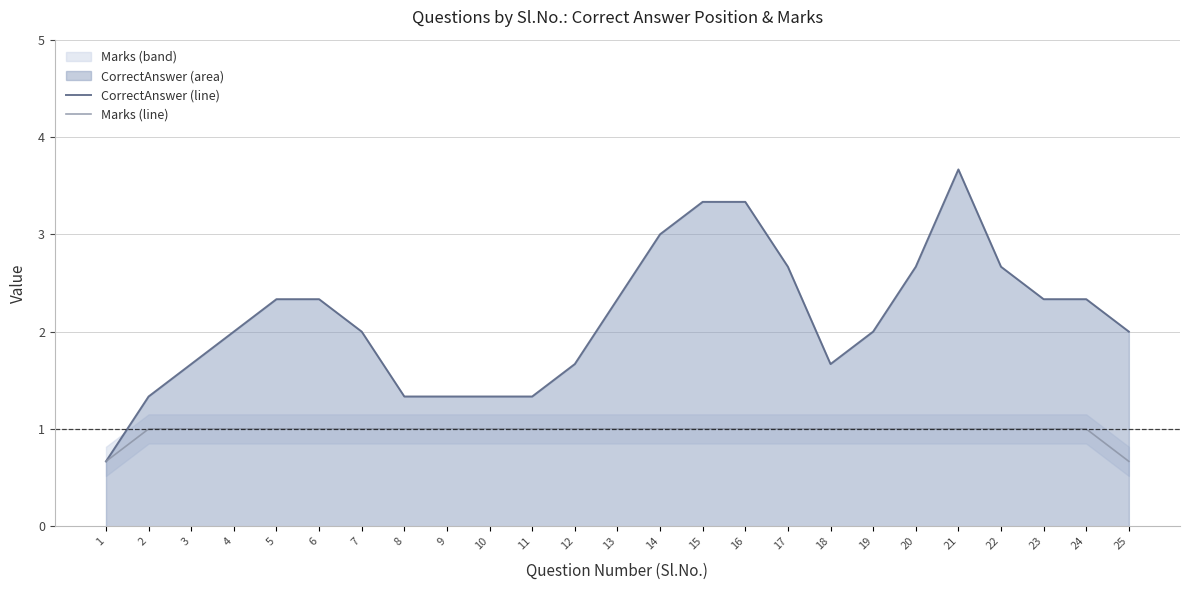

True or false: CorrectAnswer (line) has more than 2 points higher than both neighbors.

False